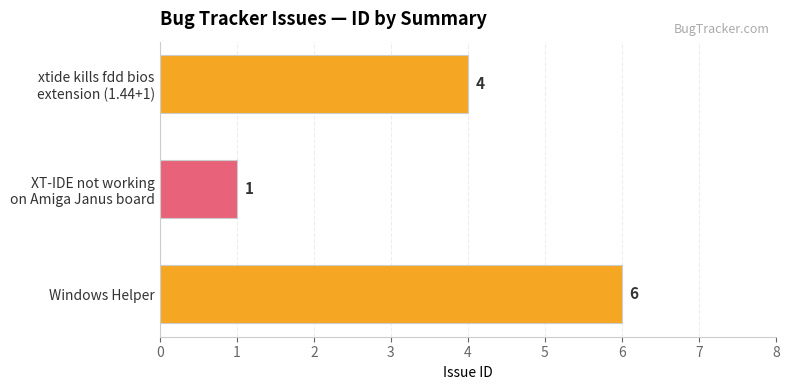

Reading top to bottom, what are all the values shown in this chart?

4	1	6